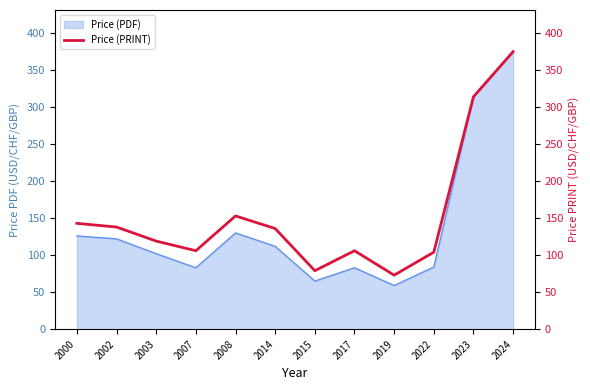

Which has a higher value, 2015 or 2002?

2002